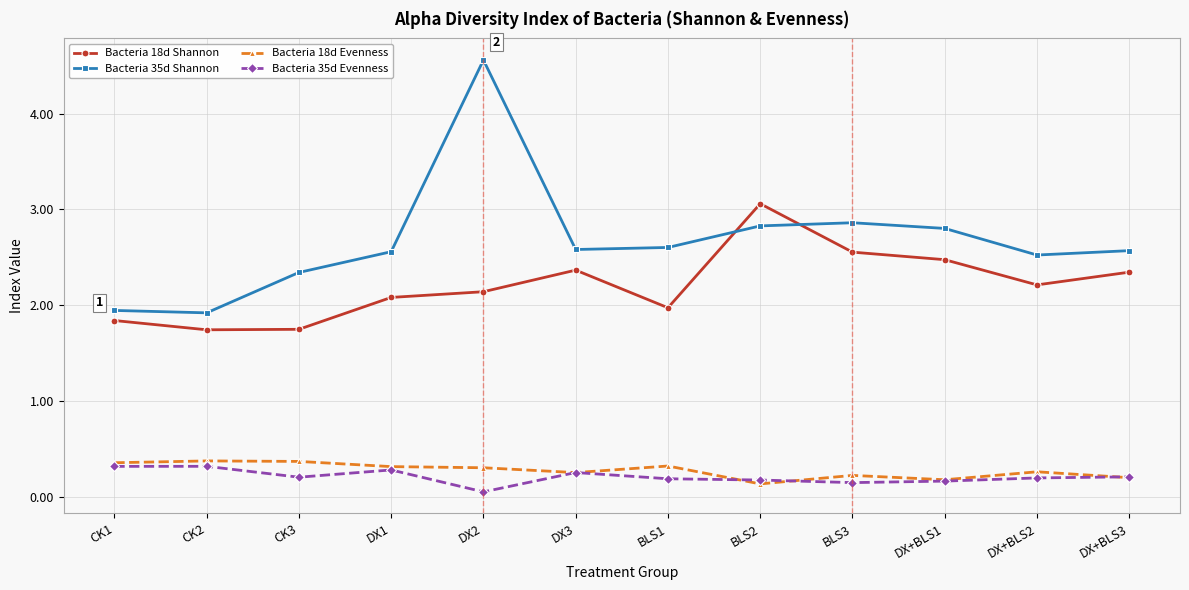

What position from the left is DX1?

4